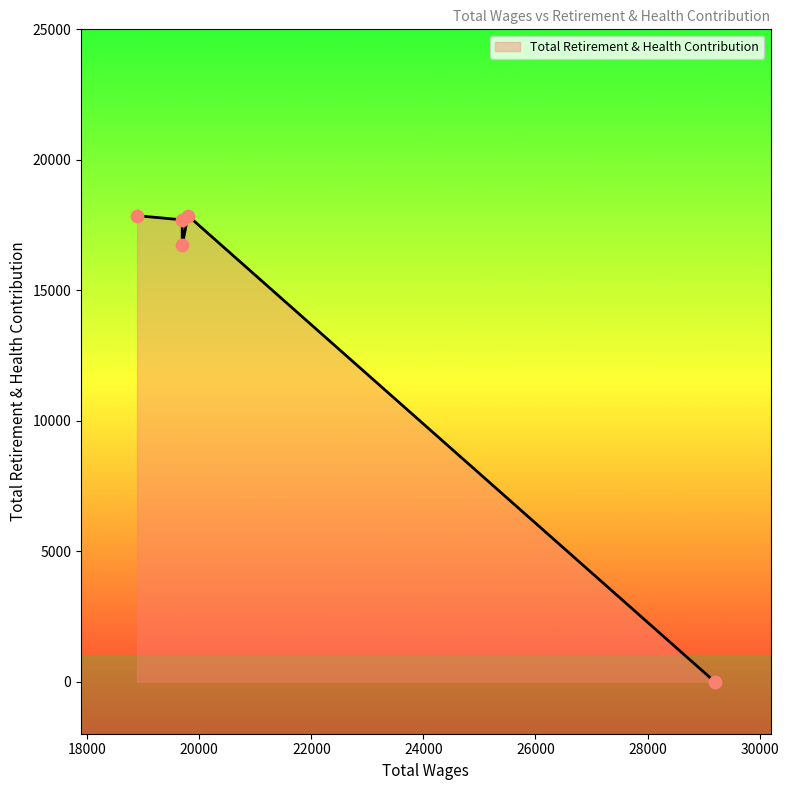

Which has a higher value, 29196.0 or 19696.0?

19696.0